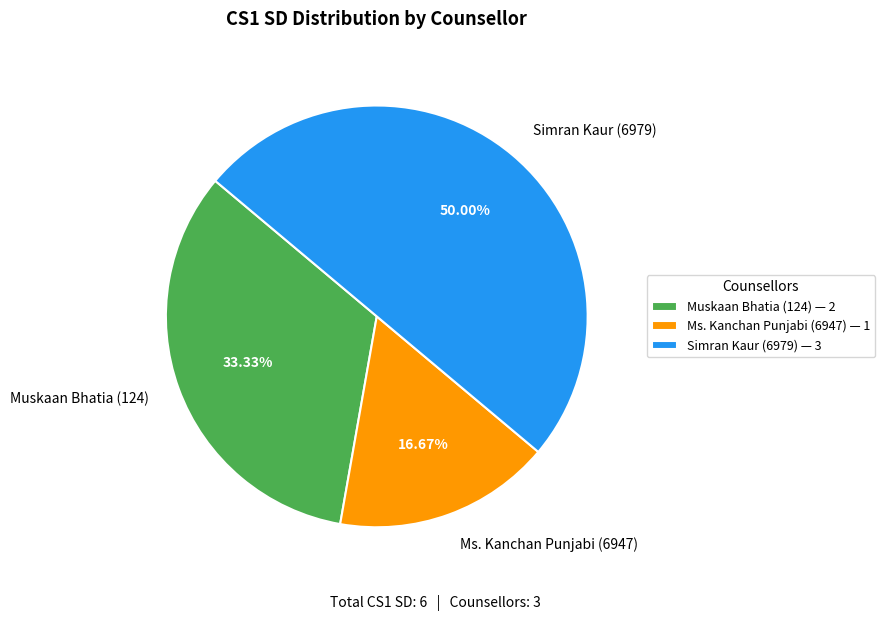

Does Ms. Kanchan Punjabi (6947) represent more than half of the total?

No